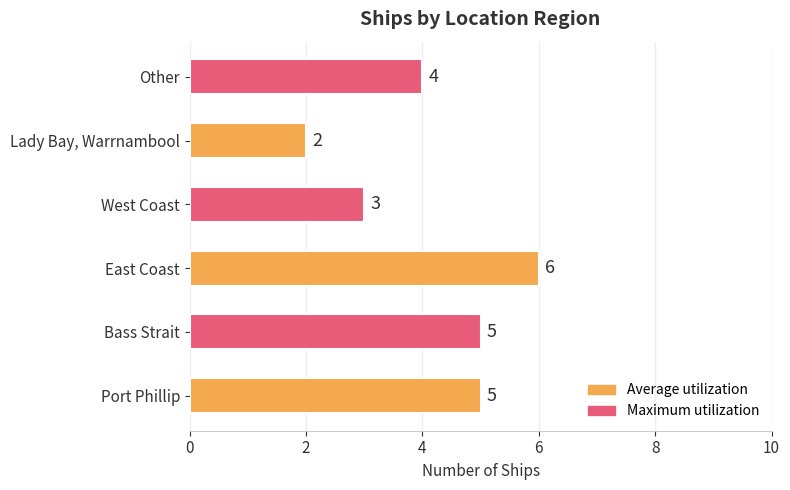

Does the chart contain any negative values?

No